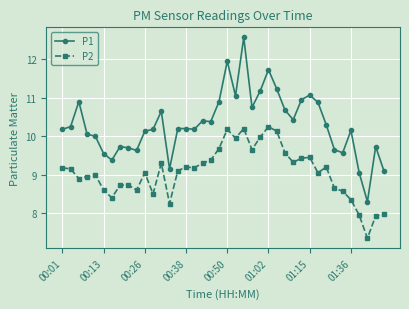

Which series has the largest total across all categories?

P1